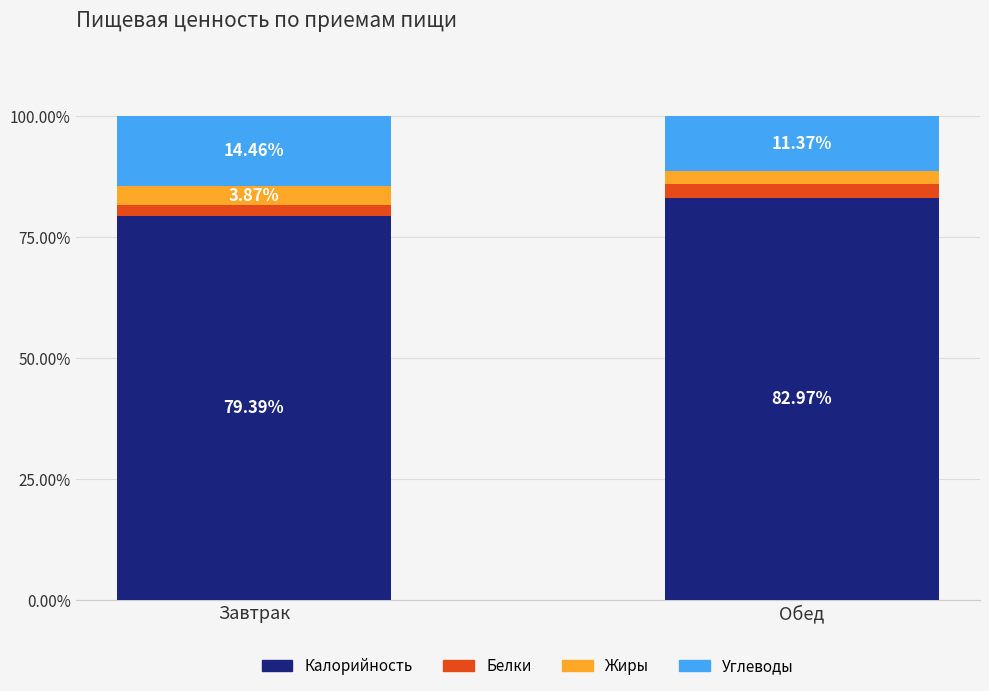

What is the total value across all series at Завтрак?

100.0